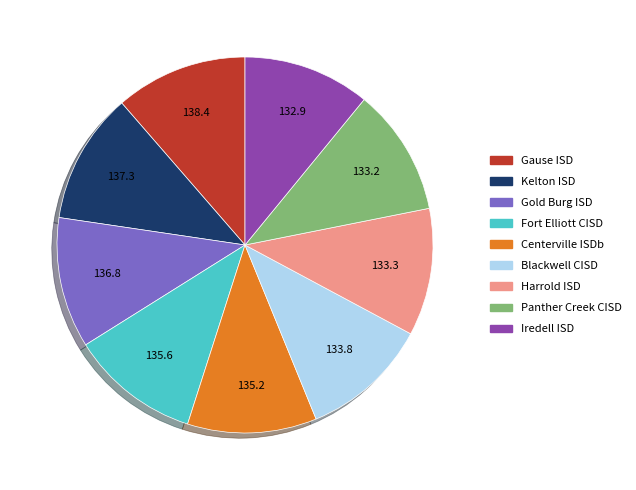

How many slices are in this pie chart?

9